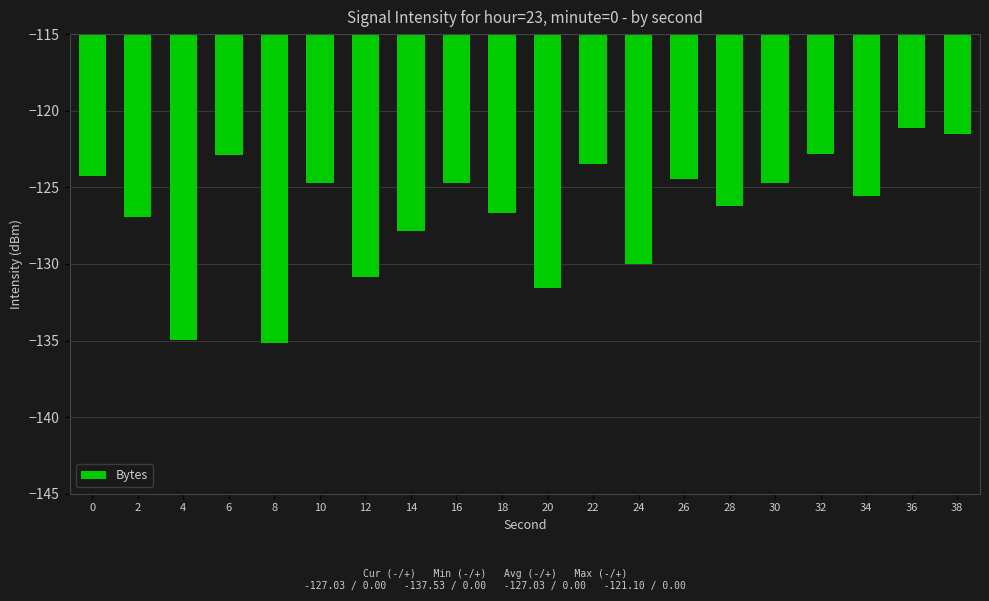

At which label does the data first exceed -124?

6